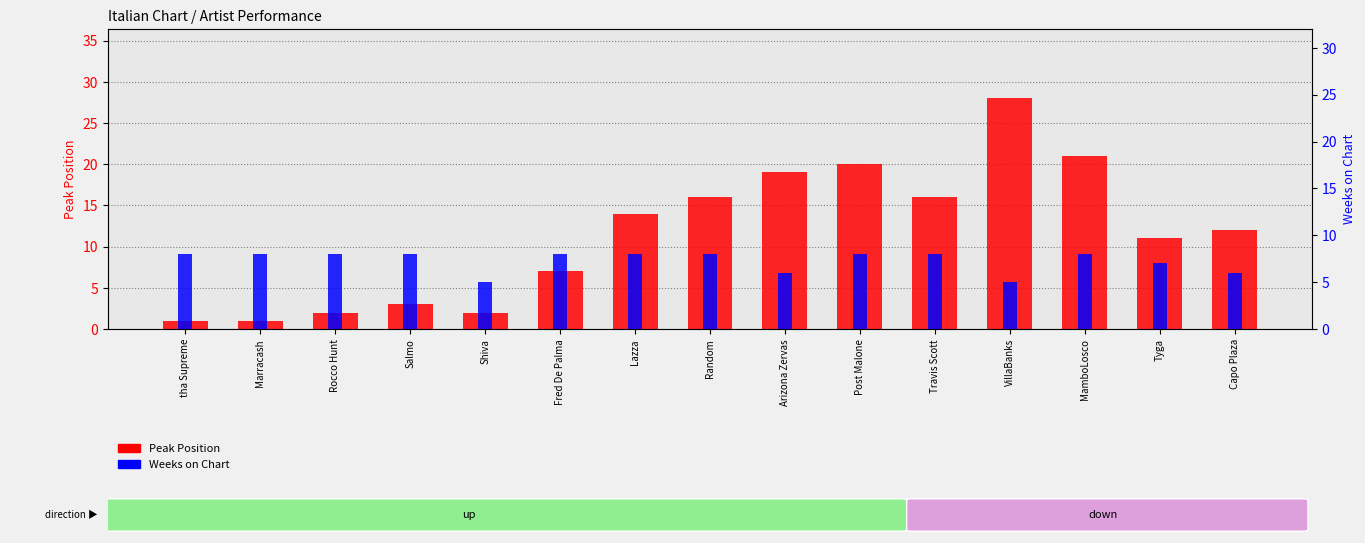

What is the label of the 11th bar from the right?

Shiva